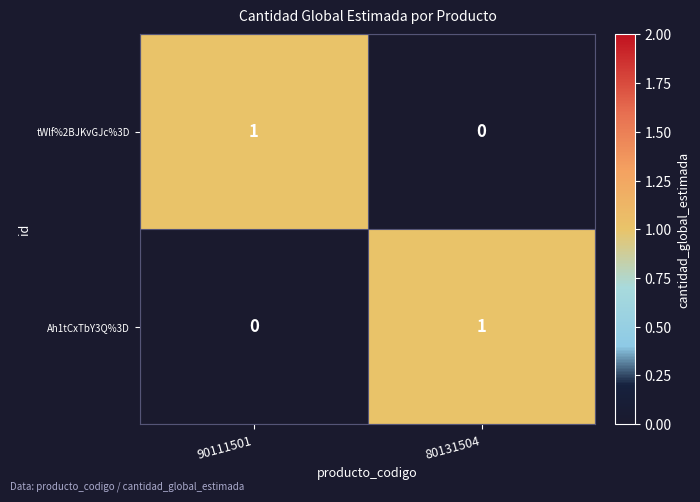

How many data points does each series have?

2